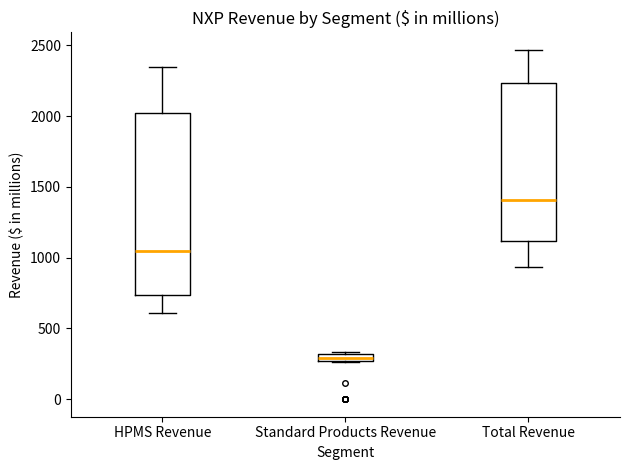

Where does the lower whisker of the box for HPMS Revenue end on the y-axis? The values are not printed on the chart, so give them approximately, as read against the axis.

600